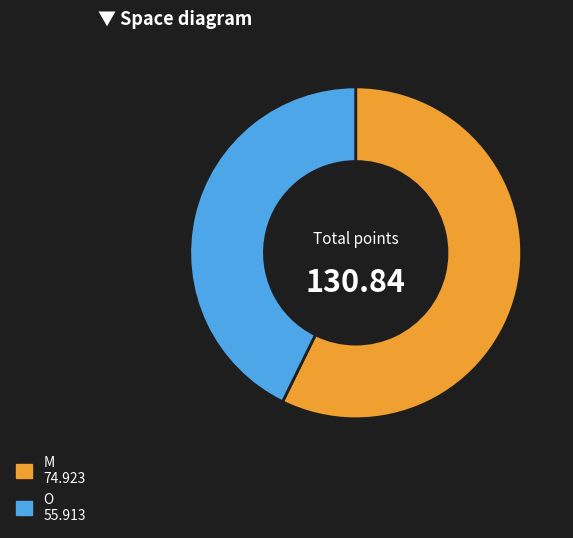

What is the largest slice in the pie chart?

M